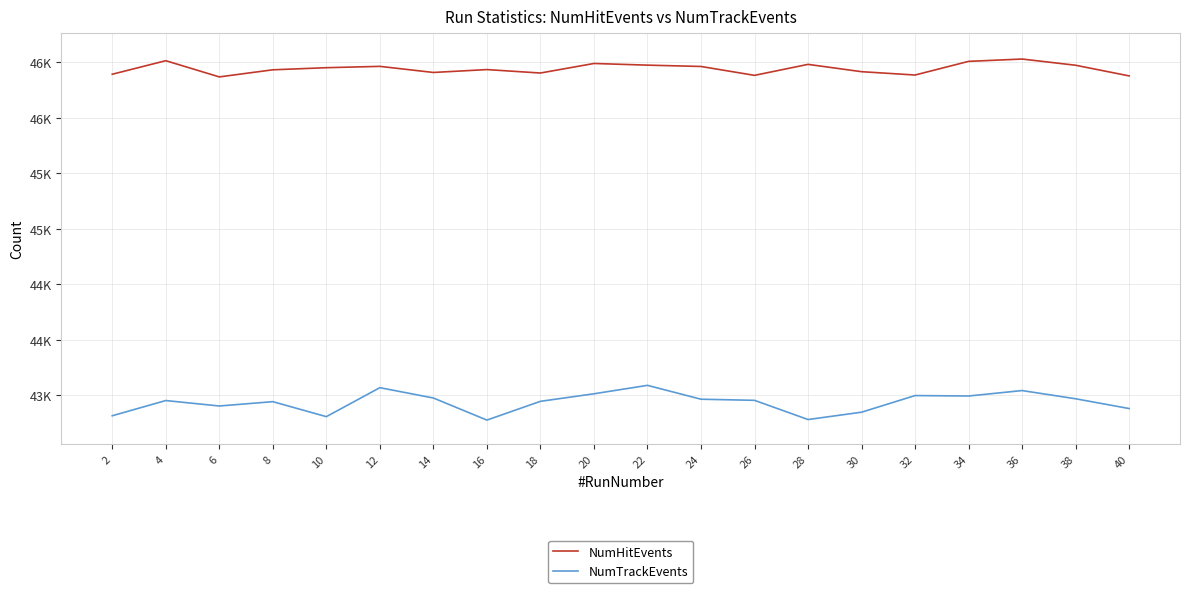

Does the chart have visible grid lines?

Yes